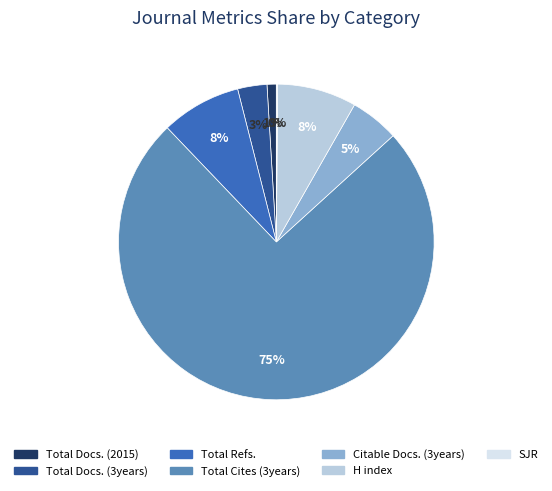

Which category has the biggest portion of the pie?

Total Cites (3years)